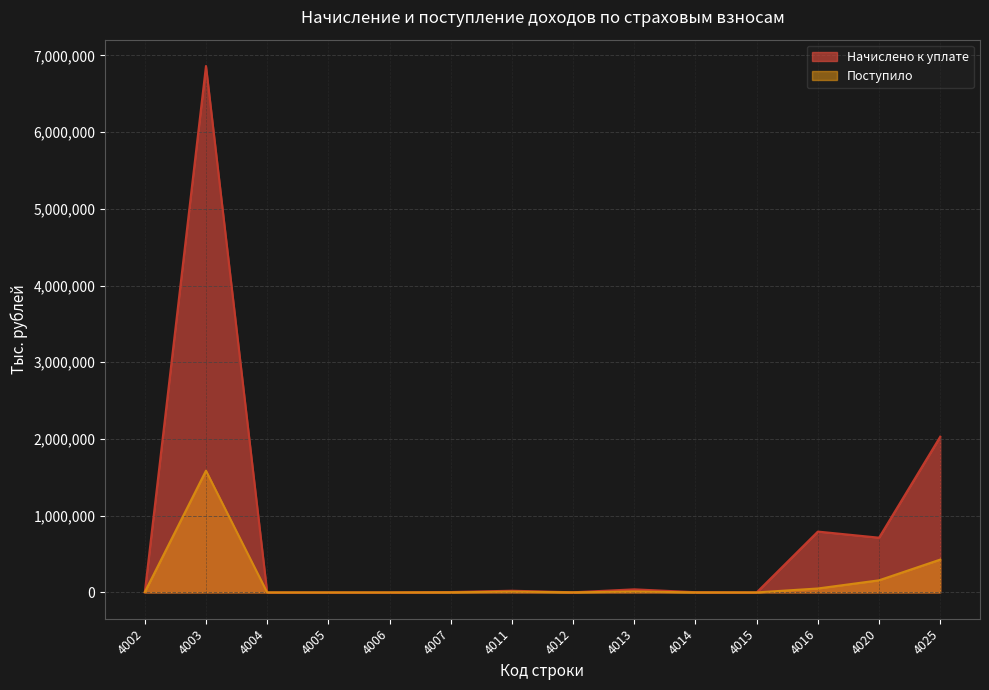

What is the sum of all Поступило values?

2252829